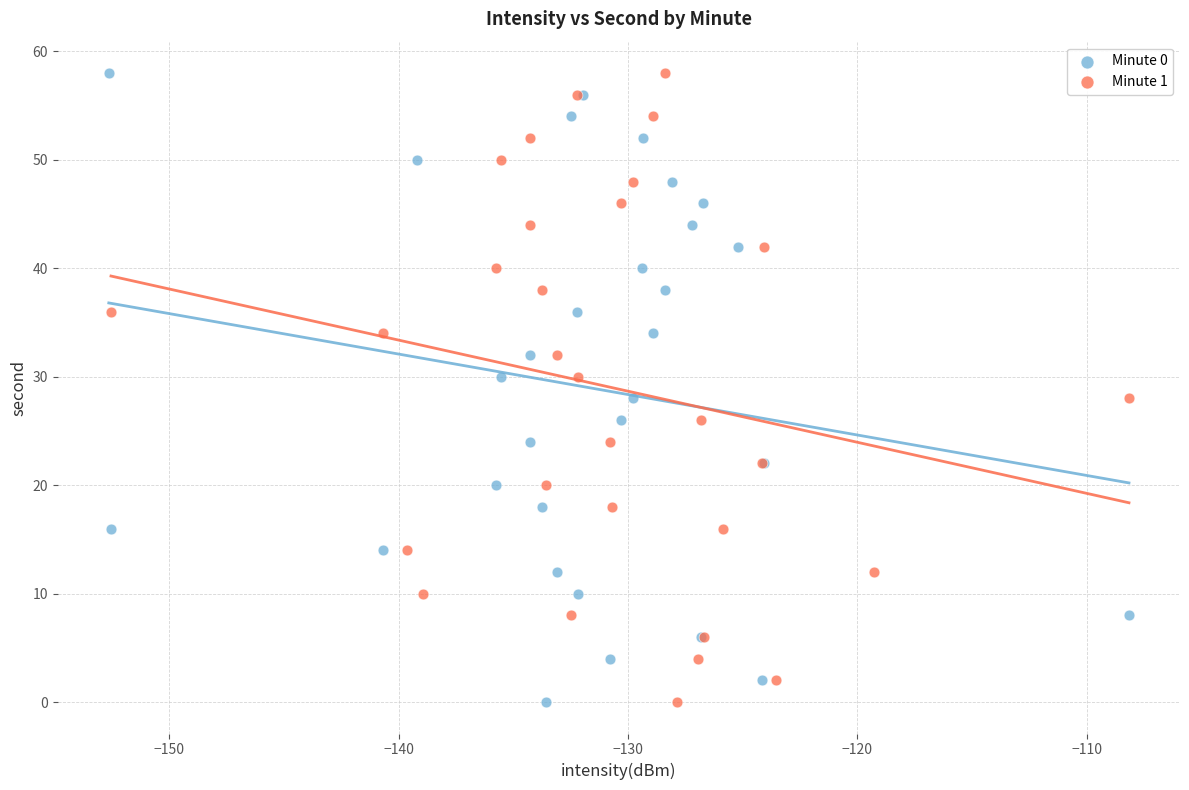

What are all the series names shown in the legend?

Minute 0, Minute 1